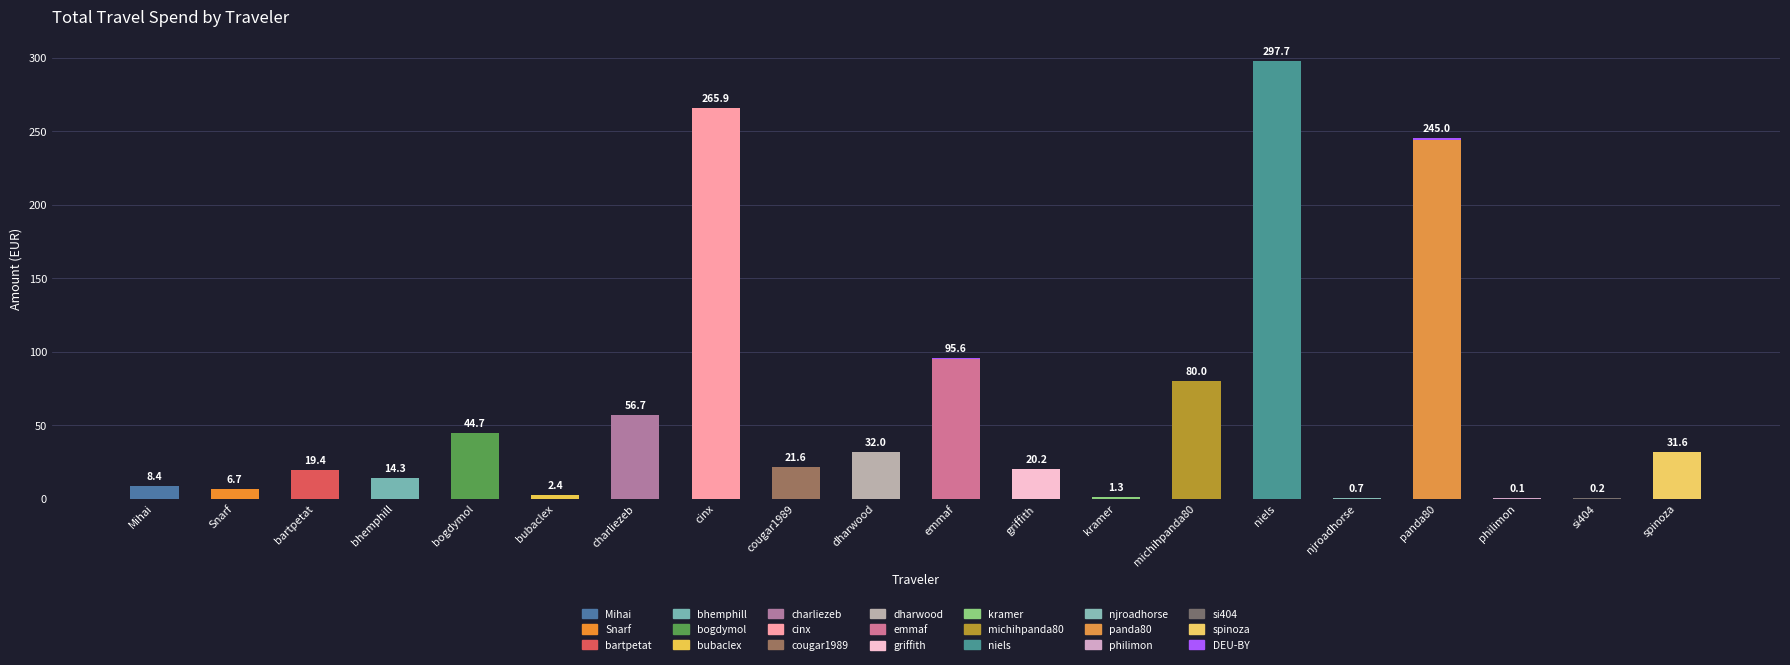

True or false: DEU-BW has a value of 53.7 at michihpanda80.

False